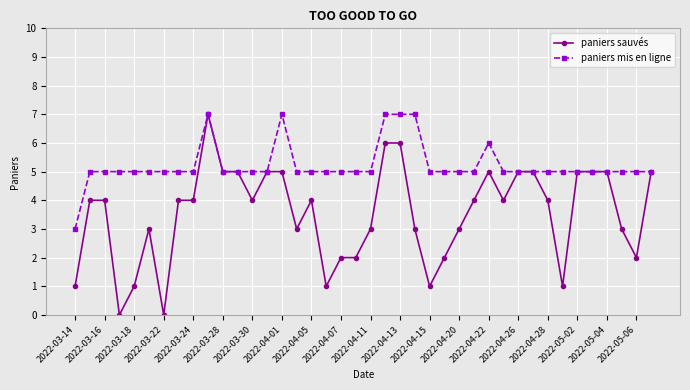

Count the number of data series in this chart.

2